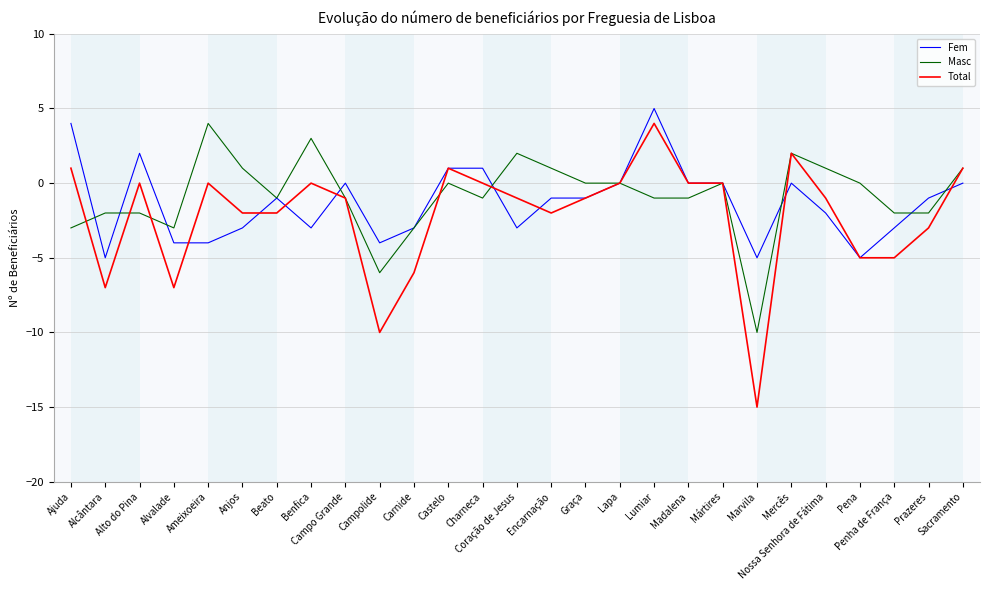

Is the value of Total at Ajuda greater than the value of Masc at Campo Grande?

Yes